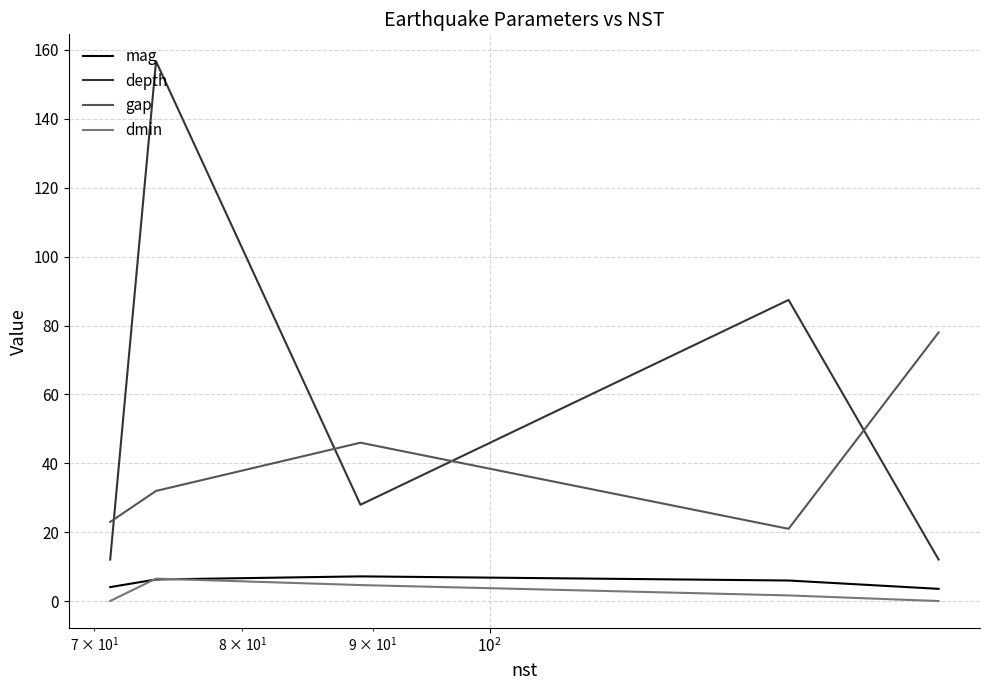

What is the average value of the dmin series?

2.6